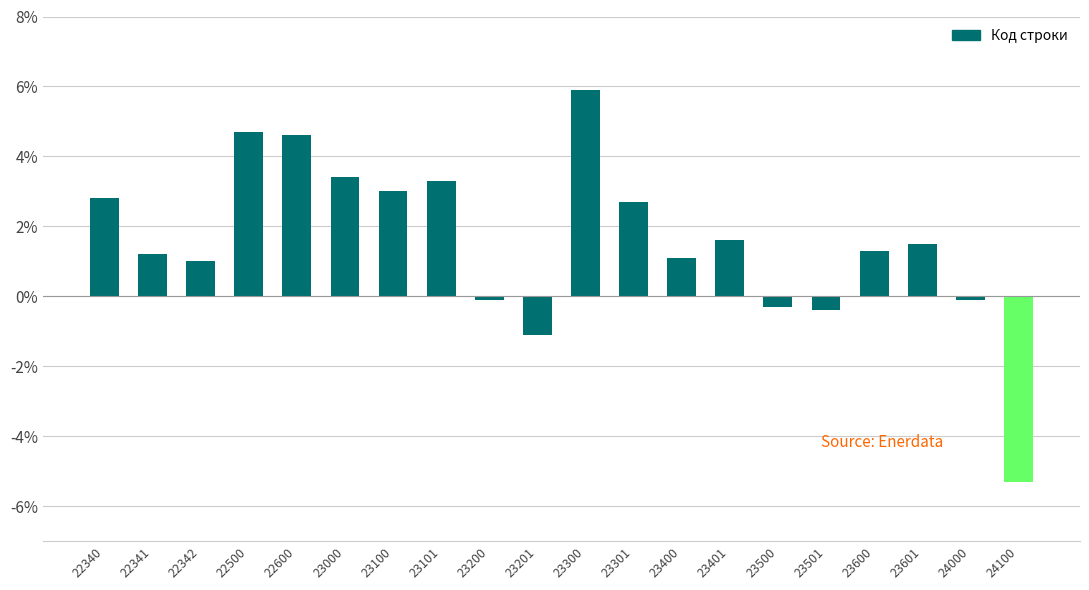

Which label corresponds to the smallest value in the chart?

24100